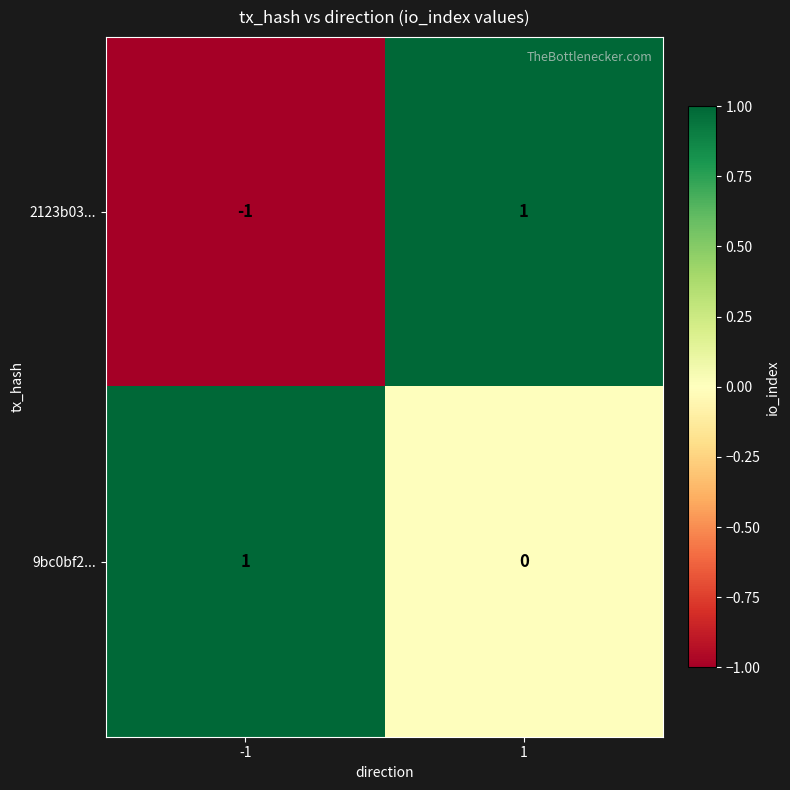

The value of 2123b03... at 1 is 2. True or false?

False